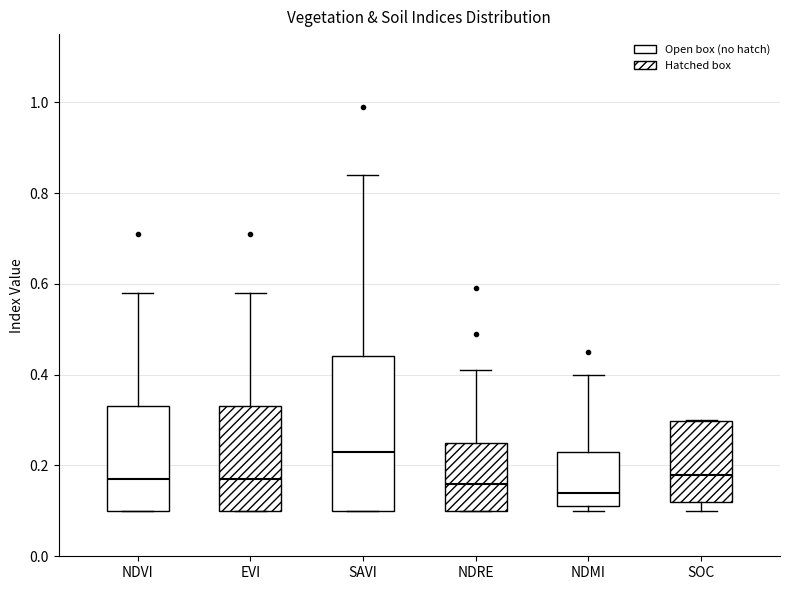

Comparing the boxes themselves (not the whiskers), which one is the tallest?

SAVI